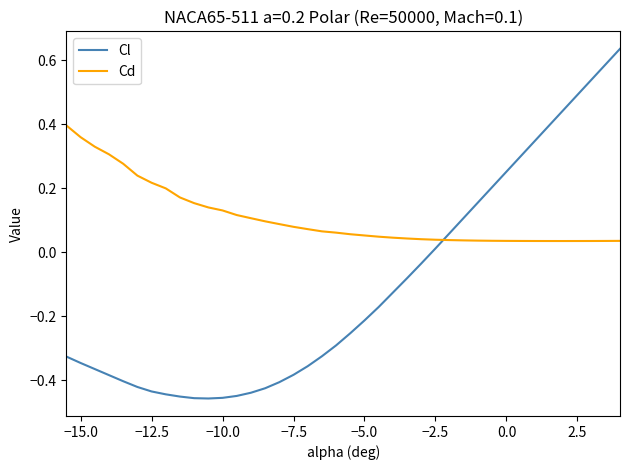

At how many categories does at least one series exceed 0?

40